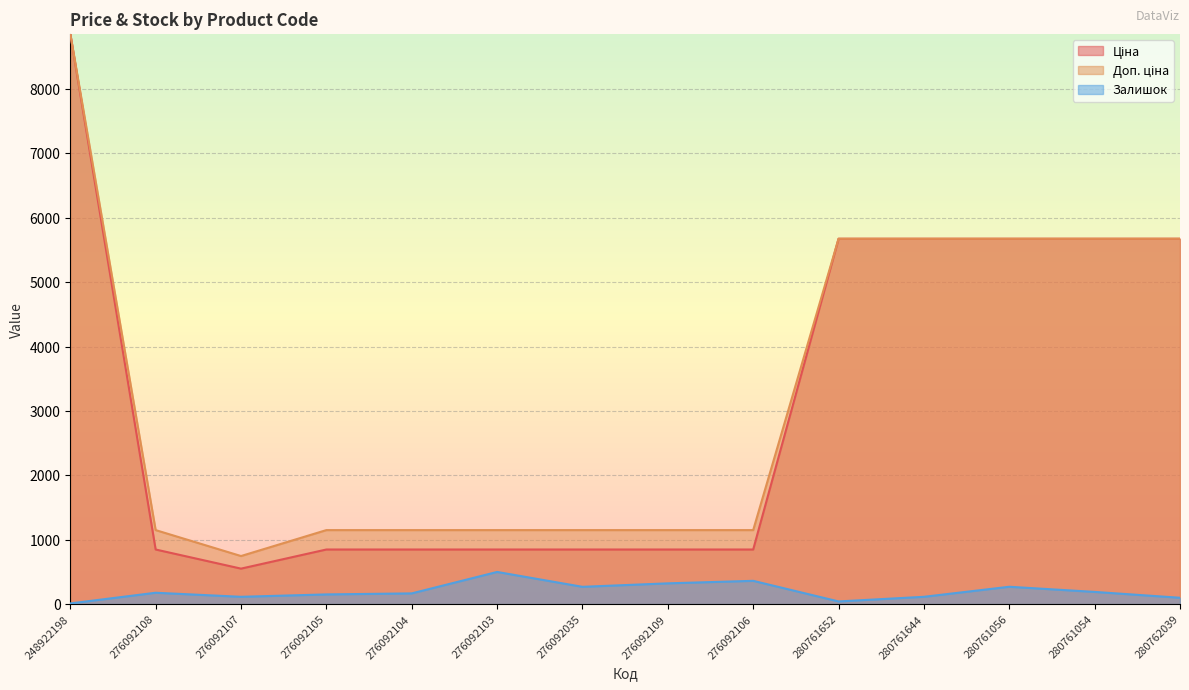

How many data points in Ціна are above 848?

13